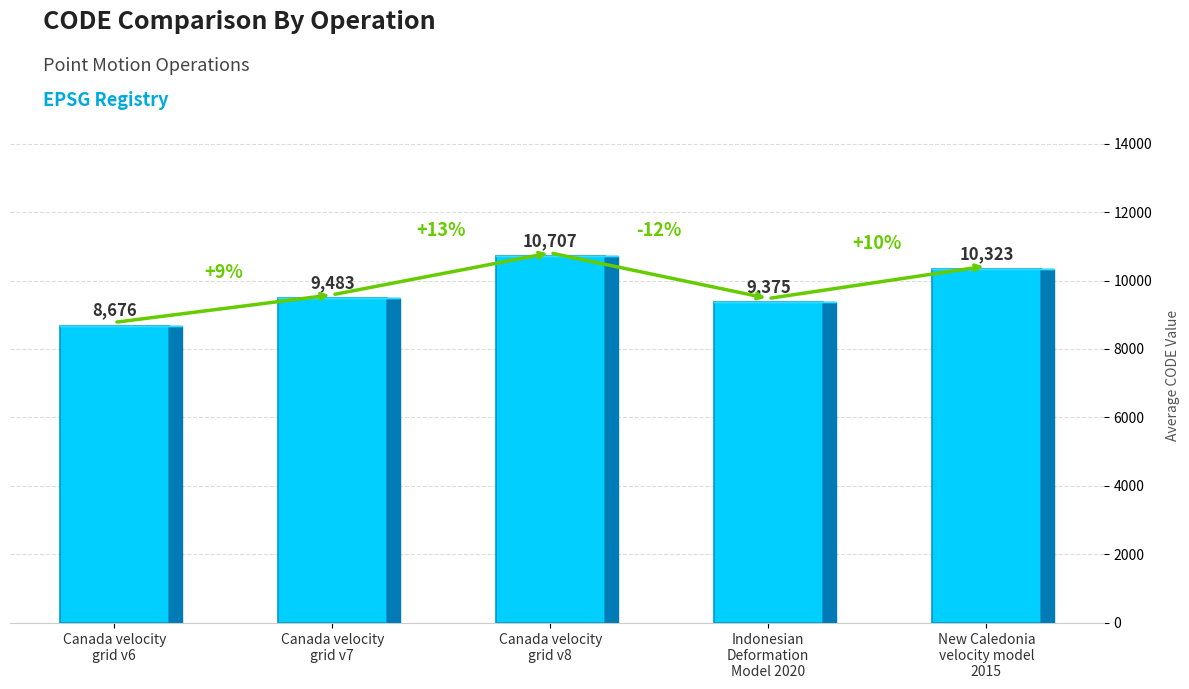

What is the difference between the maximum and minimum values?

2031